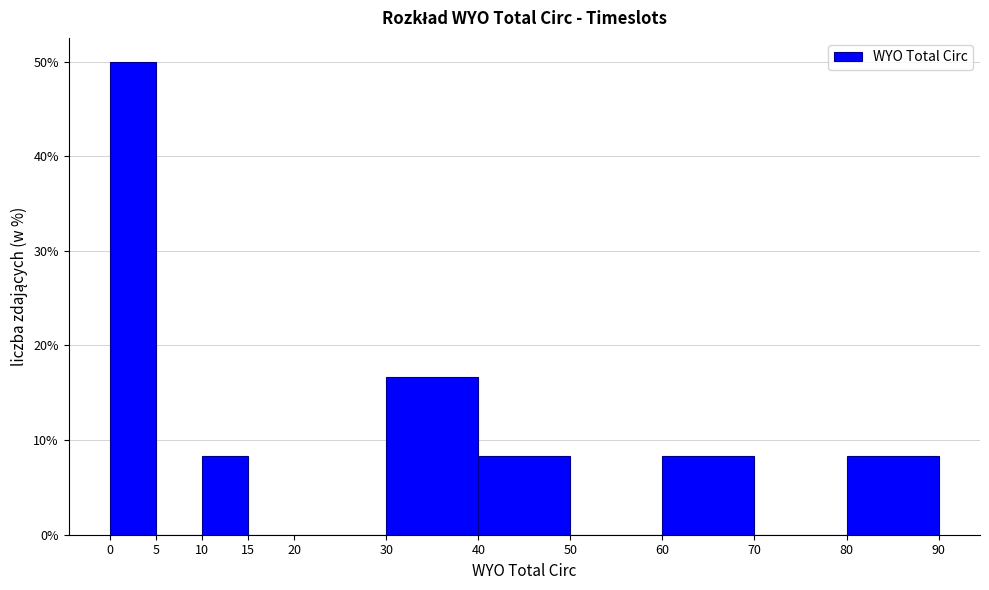

Which range on the x-axis has the tallest bar?

0 to 5